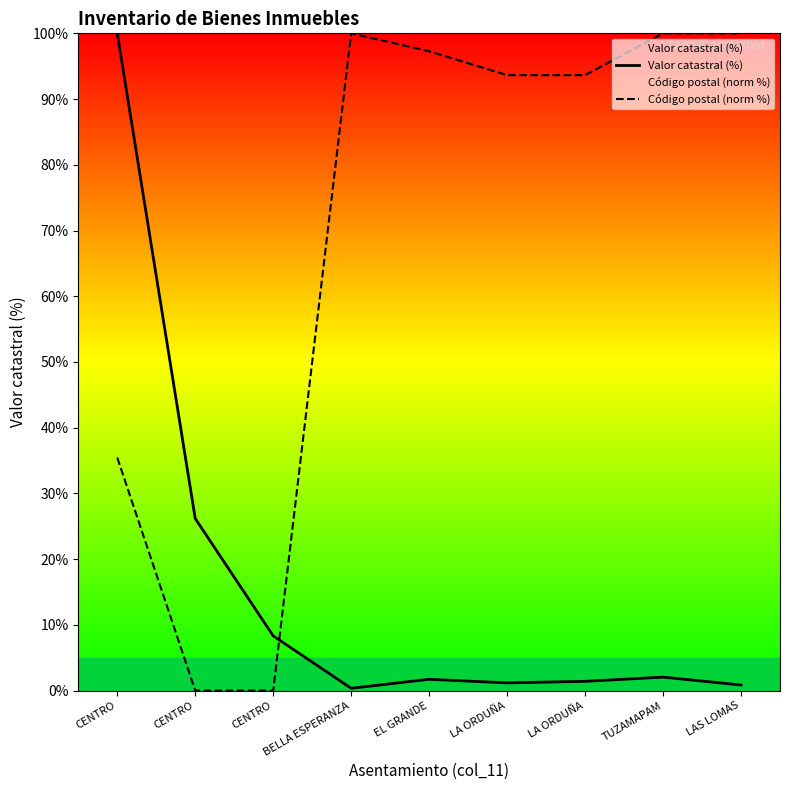

At how many categories does at least one series exceed 60?

7